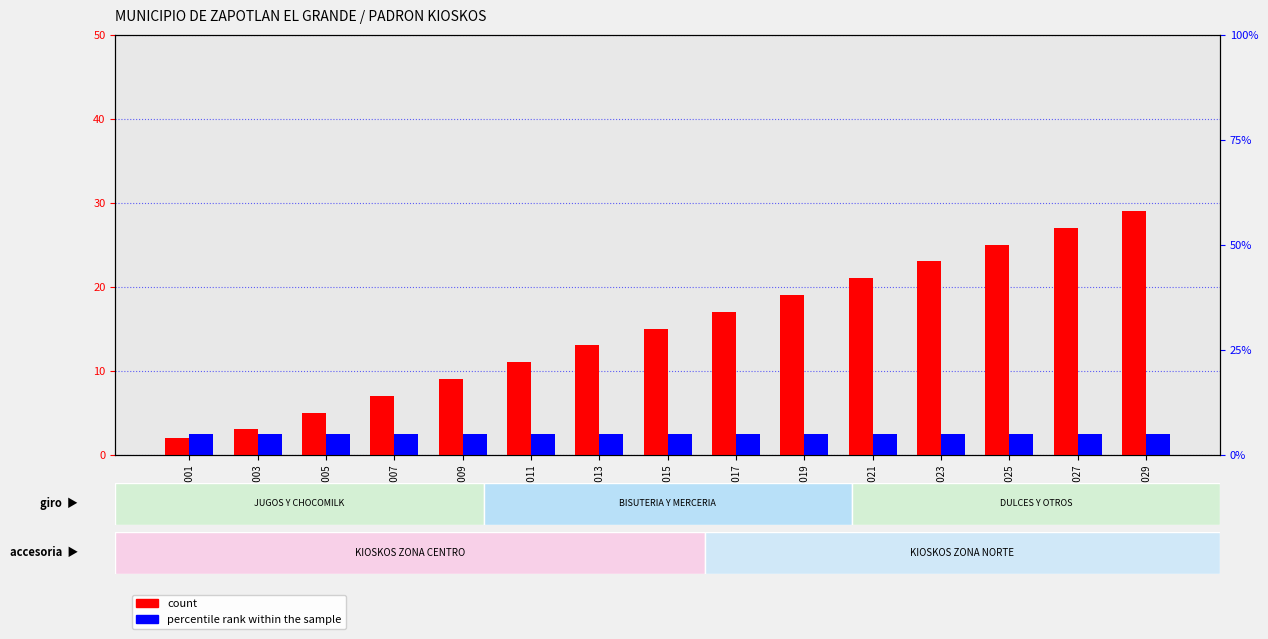

What is the sum of all count values?

45.2